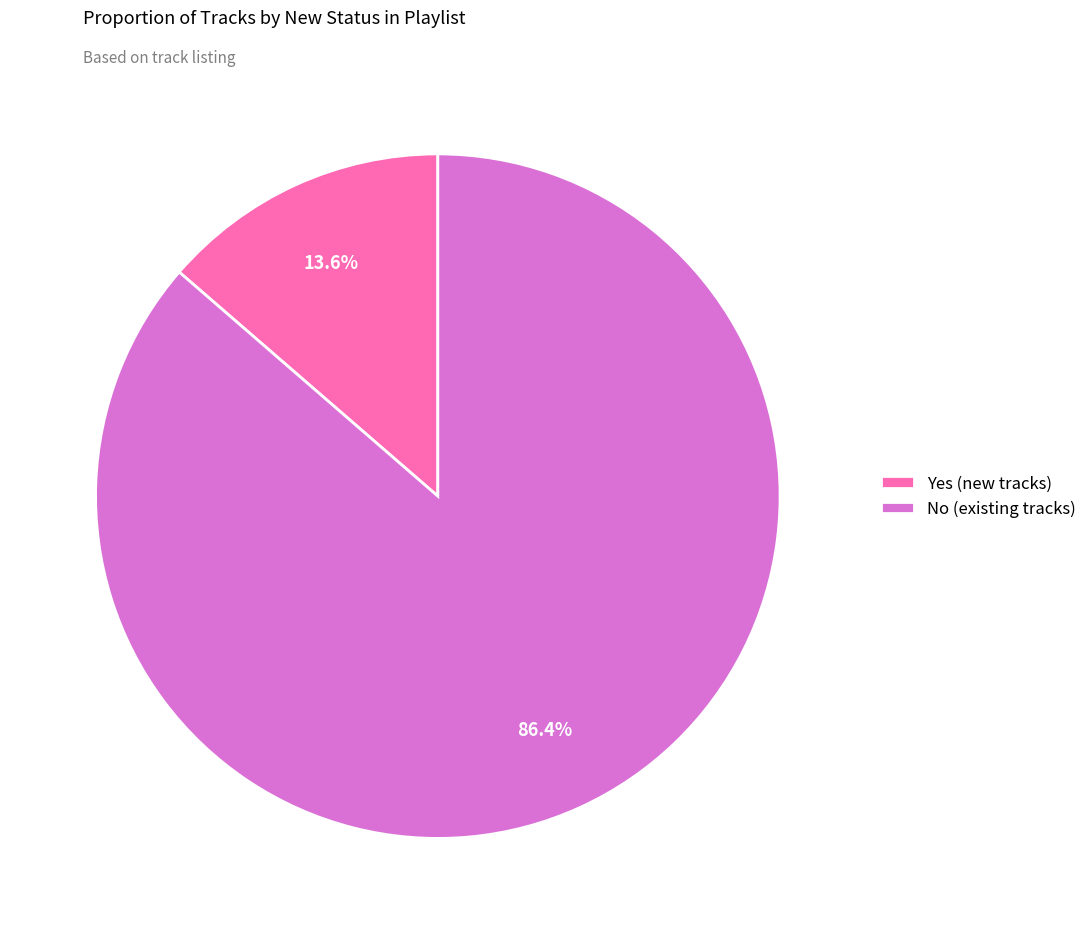

How many slices are in this pie chart?

2